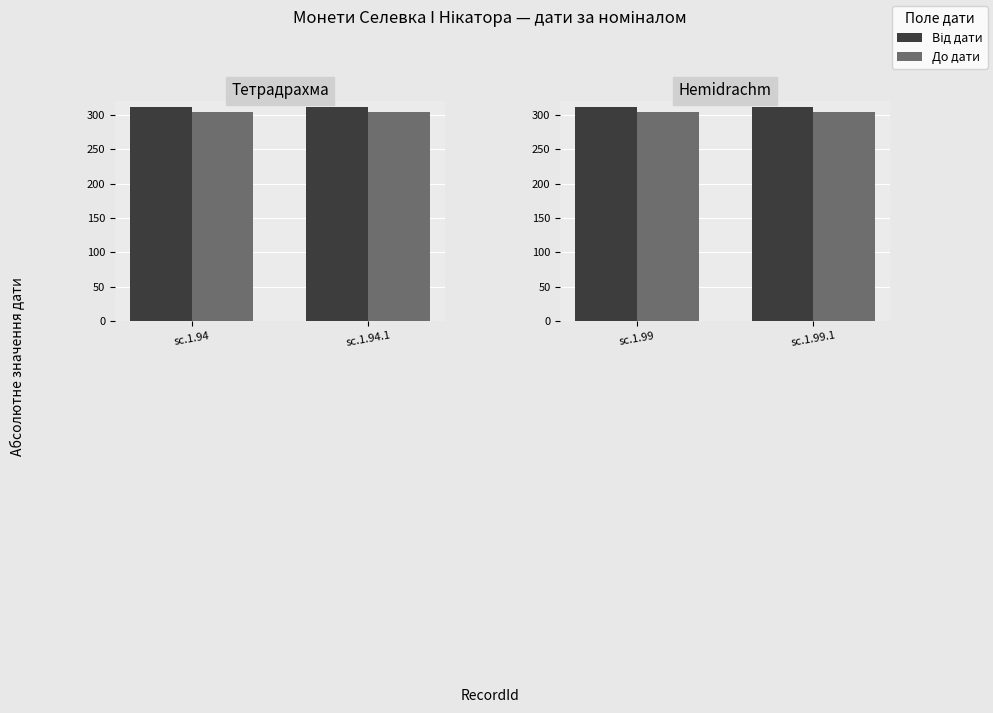

How many groups of bars are there?

2